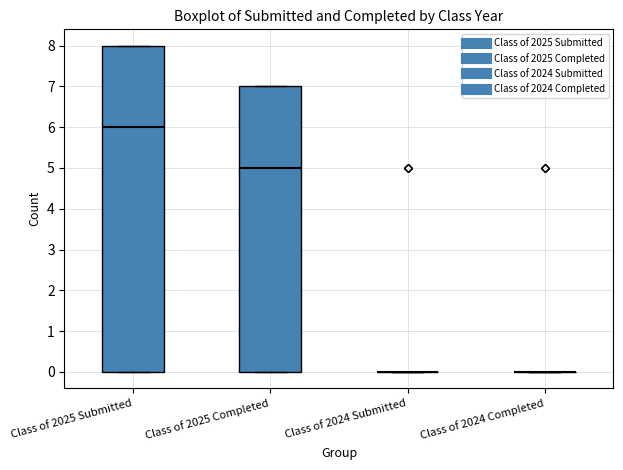

Reading left to right, read every box against the y-axis: the position of its median line, the range the box covers, and the ends of its whiskers. The values are not printed on the chart, so give them approximately, as read against the axis.

Class of 2025 Submitted: median 6, box 0 to 8, whiskers 0 to 8
Class of 2025 Completed: median 5, box 0 to 7, whiskers 0 to 7
Class of 2024 Submitted: box collapsed to a line at 0, whiskers 0 to 0
Class of 2024 Completed: box collapsed to a line at 0, whiskers 0 to 0